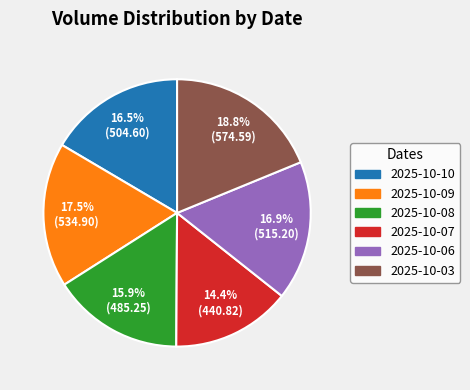

Is it true that 2025-10-03 is 19% of the pie?

True